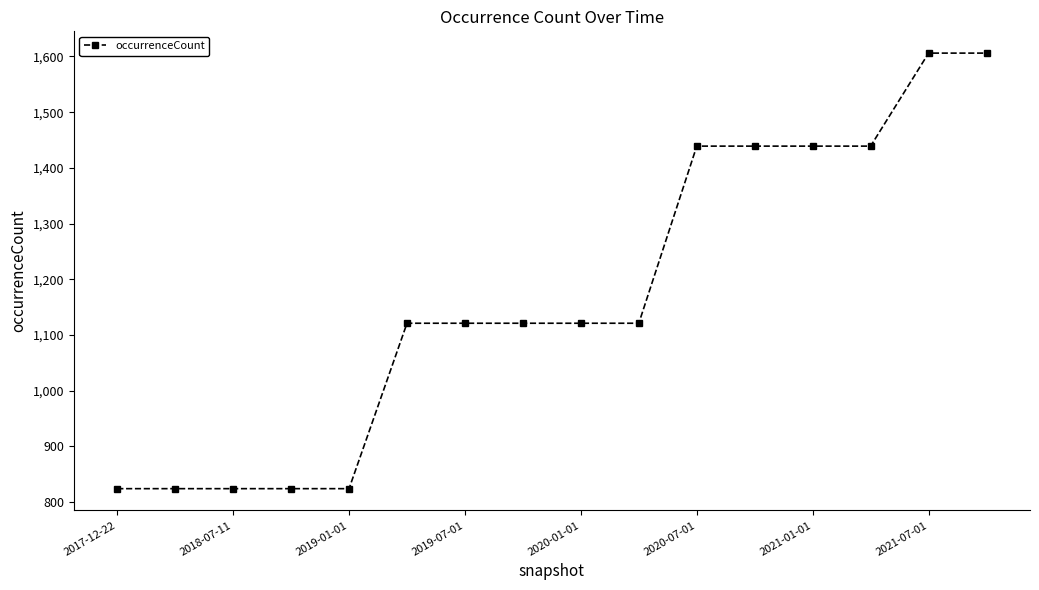

What is the greatest value displayed?

1606